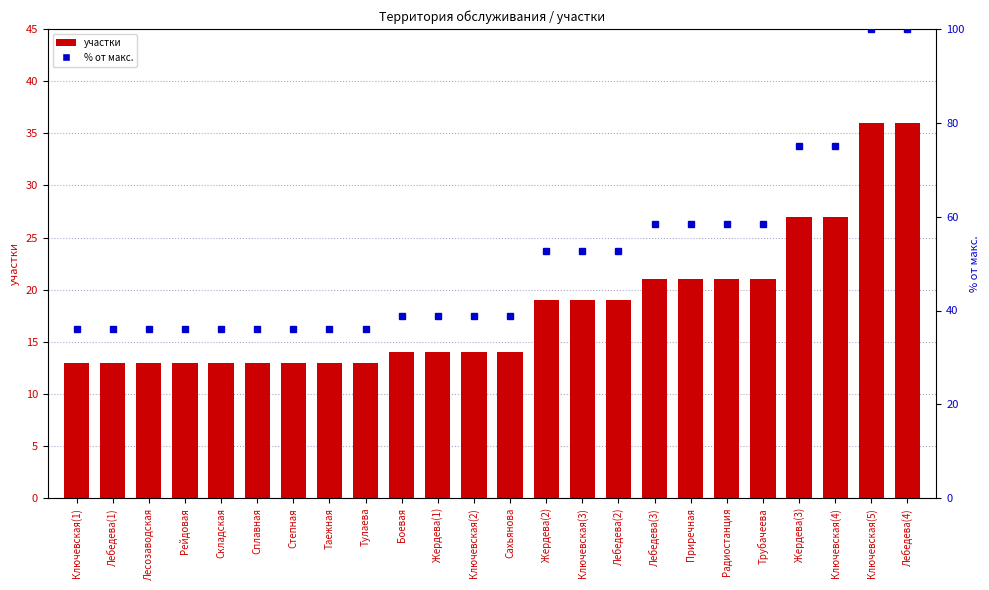

Which series has the largest range (max minus min)?

% от макс.